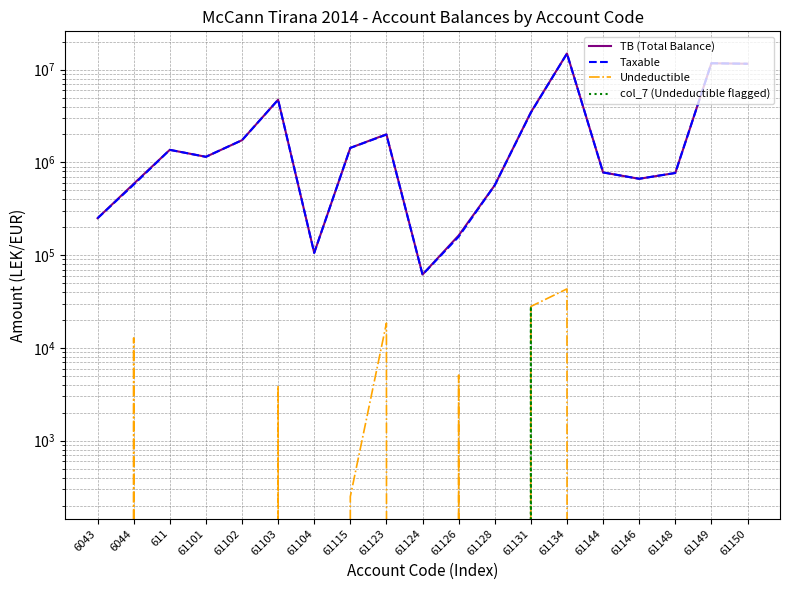

What is the difference between the Taxable values at 61128 and 611?

798608.0